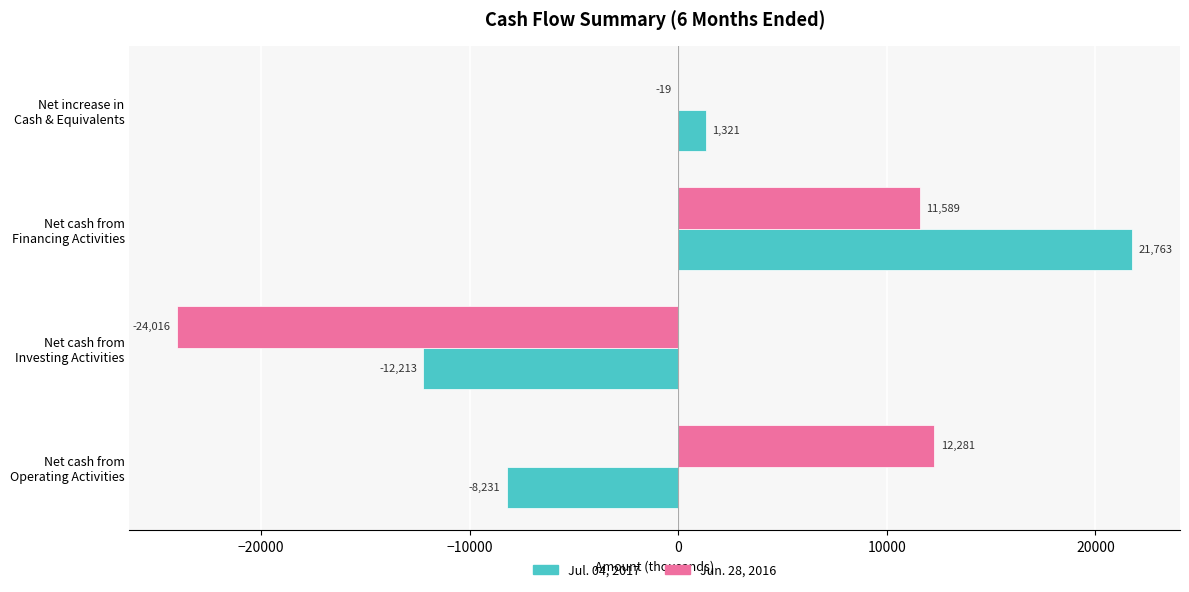

What is the sum of all Jun. 28, 2016 values?

-165